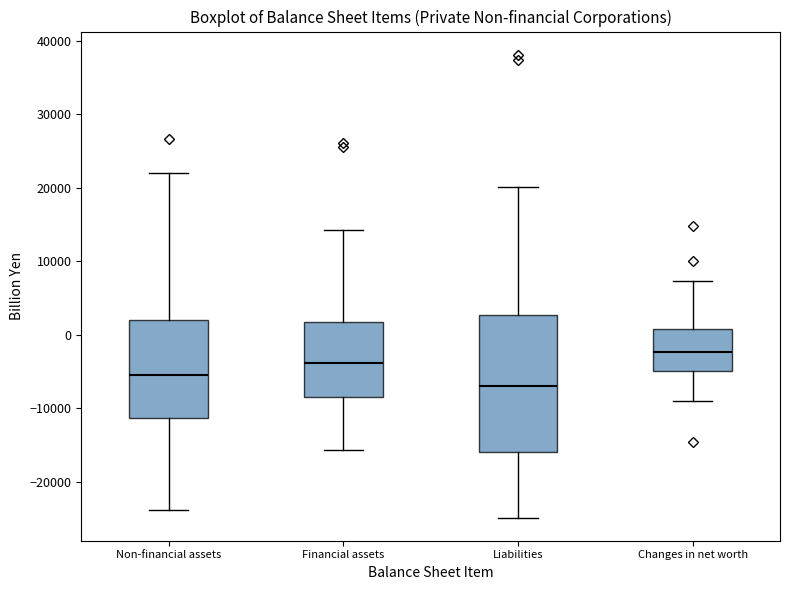

Reading left to right, transcribe this box plot: for each box, give where its median line is, the range the box spans, and where its two whiskers end, as read against the y-axis. The values are not printed on the chart, so give them approximately, as read against the axis.

Non-financial assets: median -5000, box -11000 to 2000, whiskers -24000 to 22000
Financial assets: median -4000, box -8000 to 2000, whiskers -16000 to 14000
Liabilities: median -7000, box -16000 to 3000, whiskers -25000 to 20000
Changes in net worth: median -2000, box -5000 to 1000, whiskers -9000 to 7000